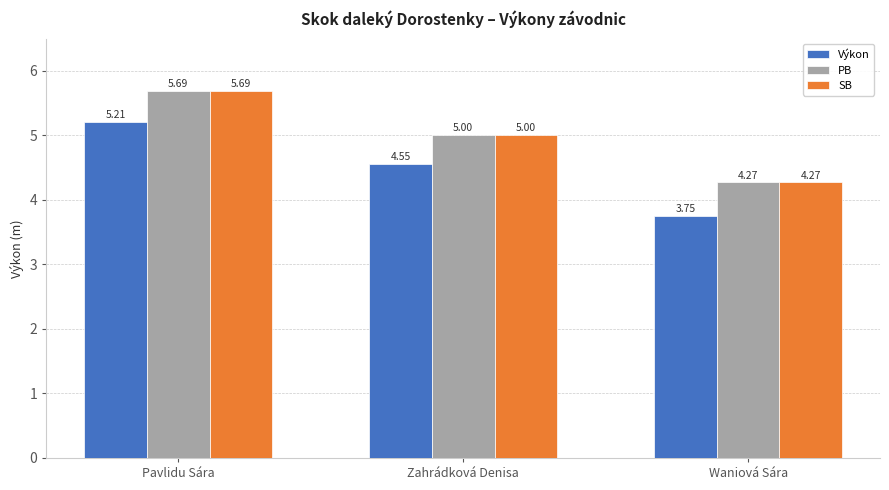

What is the sum of the PB values at Waniová Sára and Zahrádková Denisa?

9.3